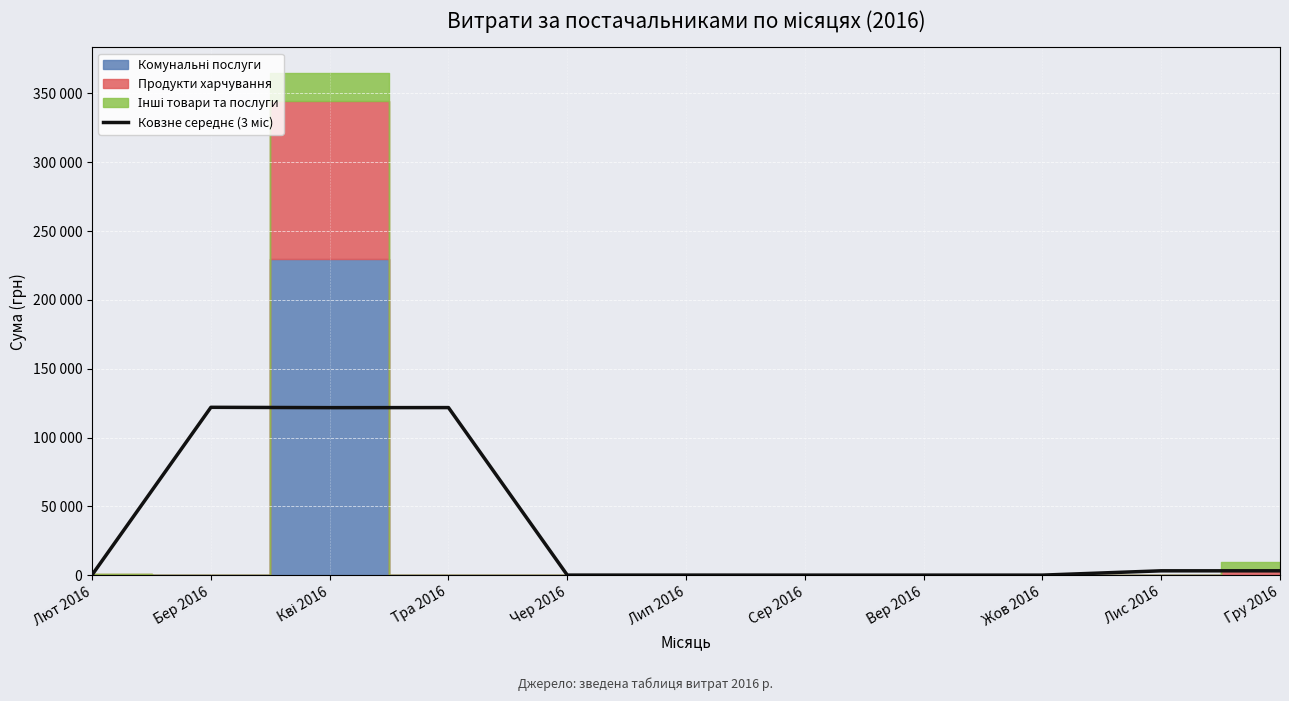

Which category has the lowest value across all series?

Сер 2016